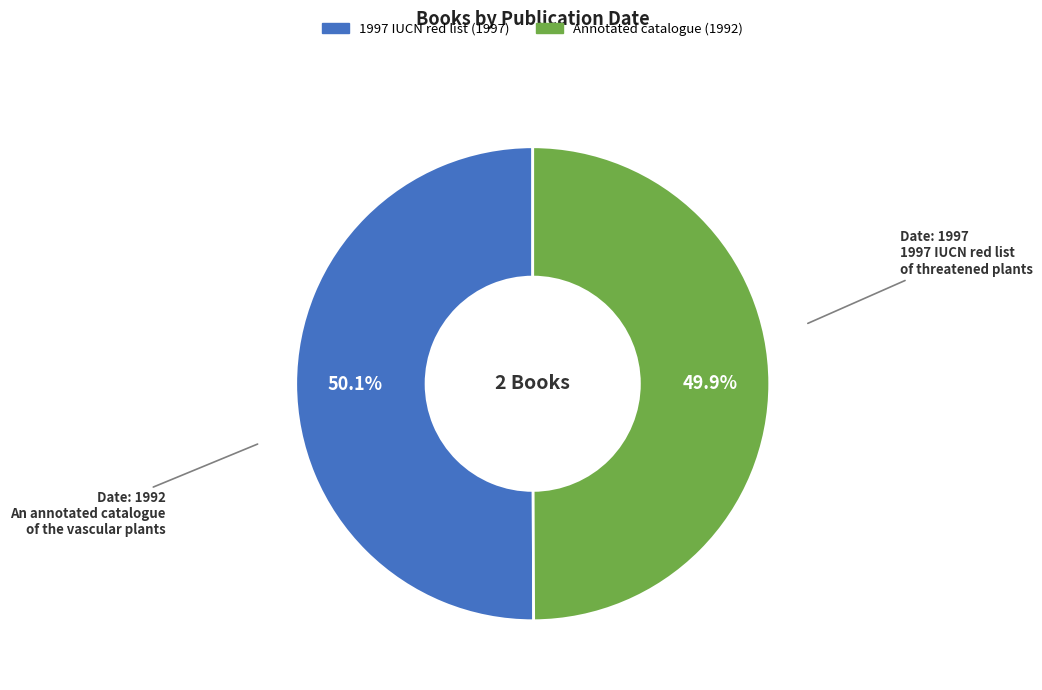

Does any single category account for the majority?

Yes